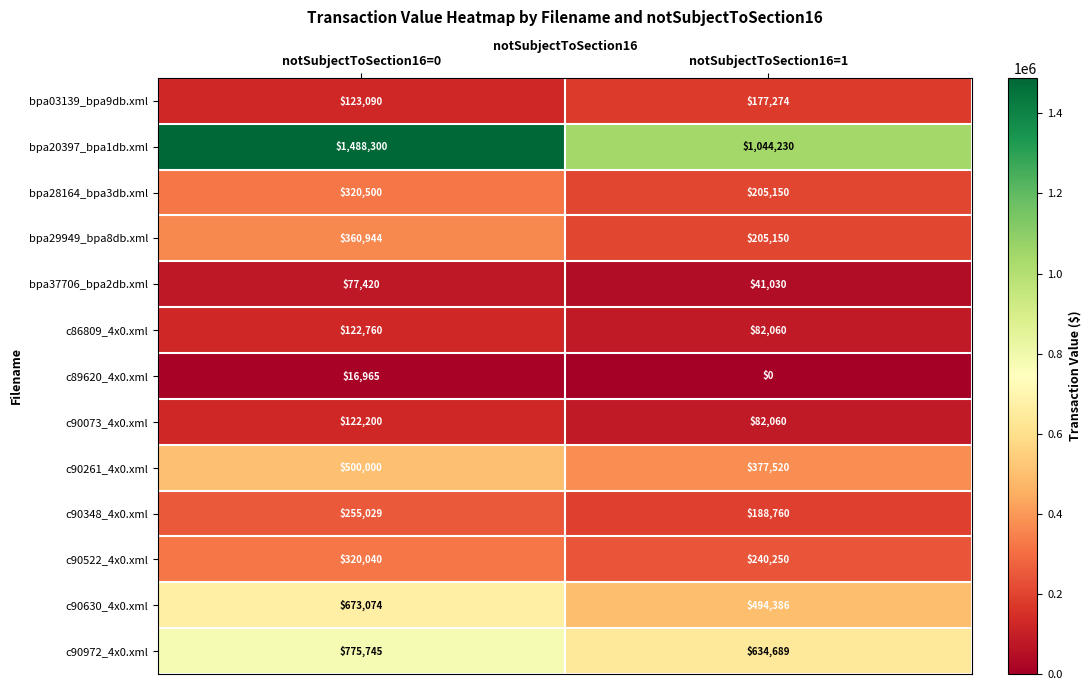

Is it true that c90972_4x0.xml equals 193478 at notSubjectToSection16=0?

False